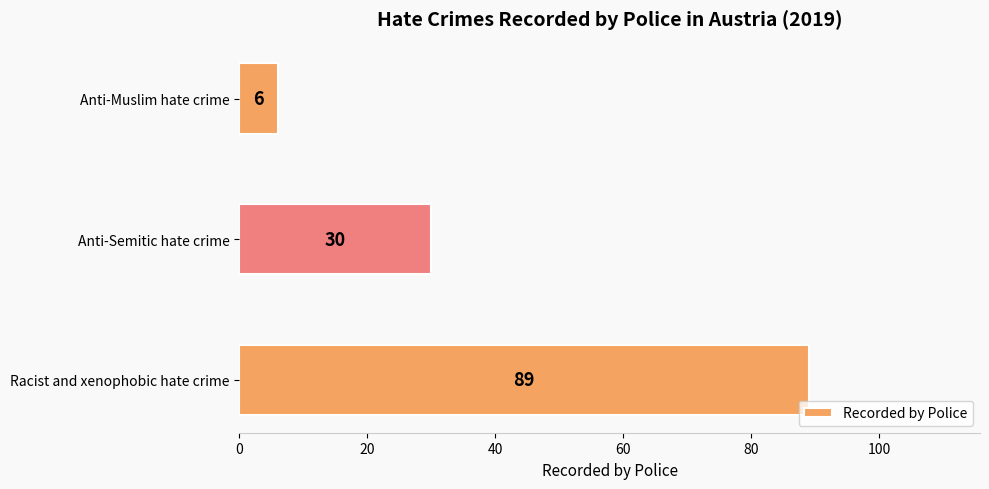

What is the difference between the maximum and minimum values?

83